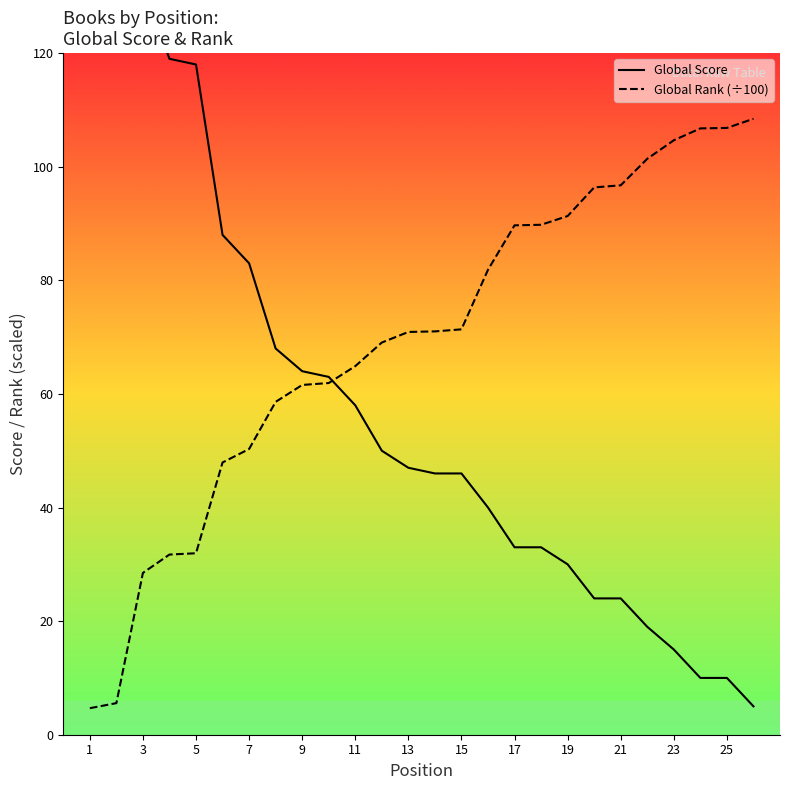

True or false: Global Rank (÷100) has a value of 11.9 at 5.

False